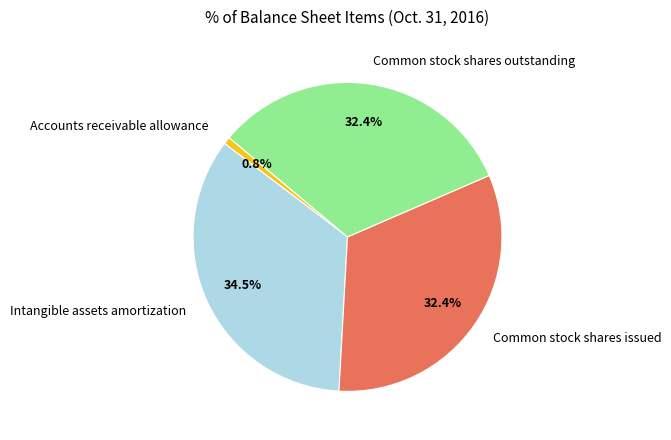

To the nearest percent, what percentage of the pie is Common stock shares issued?

32%